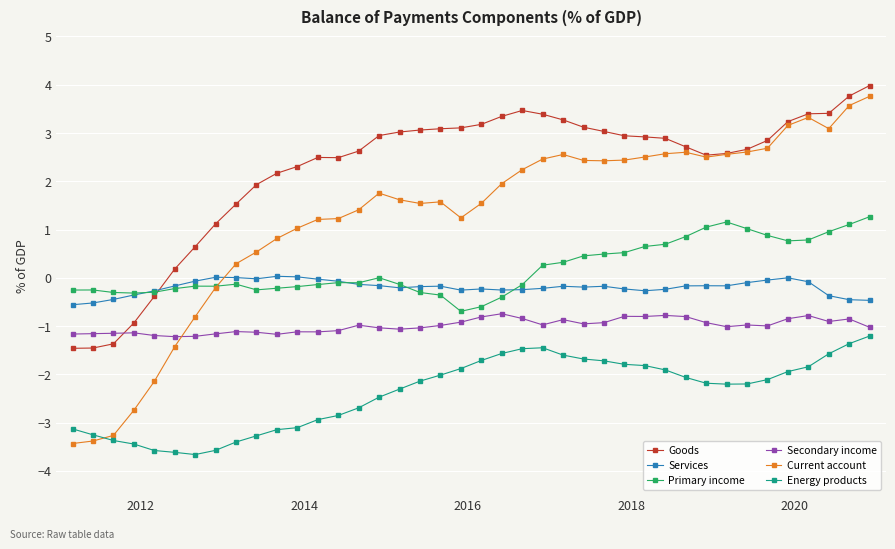

What is the greatest value displayed?

4.0